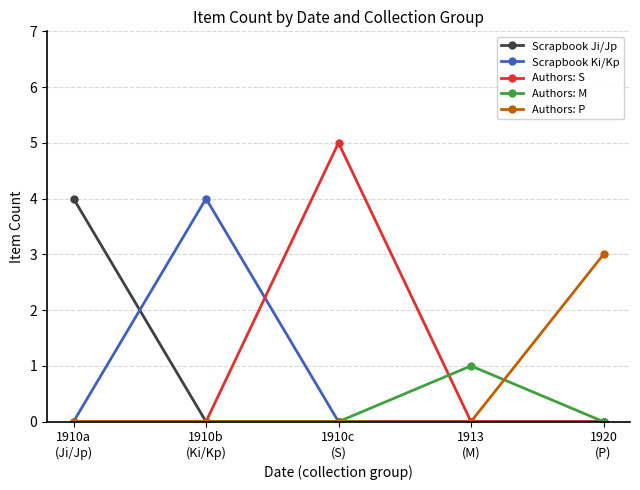

What are all the series names shown in the legend?

Scrapbook Ji/Jp, Scrapbook Ki/Kp, Authors: S, Authors: M, Authors: P